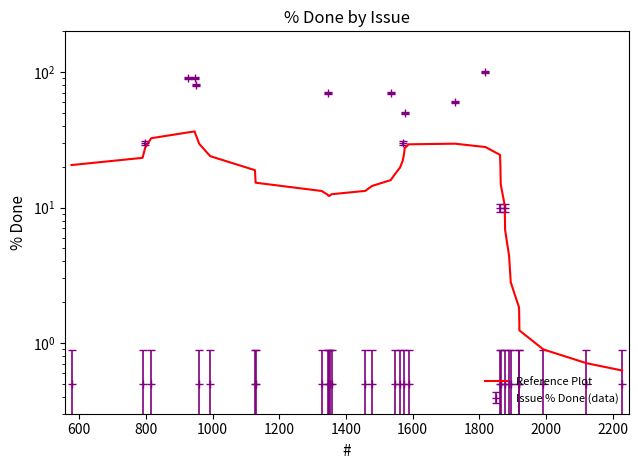

How many lines are shown in the chart?

1